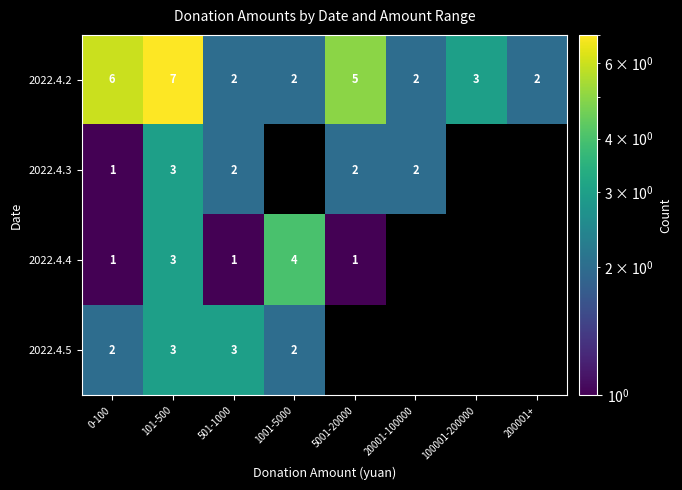

Is it true that 2022.4.4 equals 1 at 0-100?

True